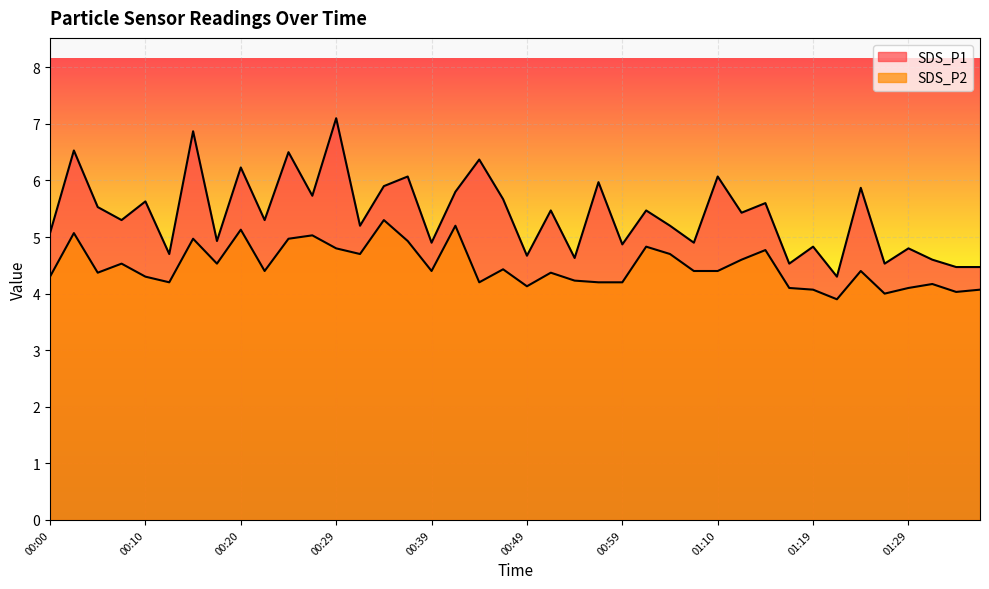

True or false: SDS_P2 and SDS_P1 intersect in this chart.

False